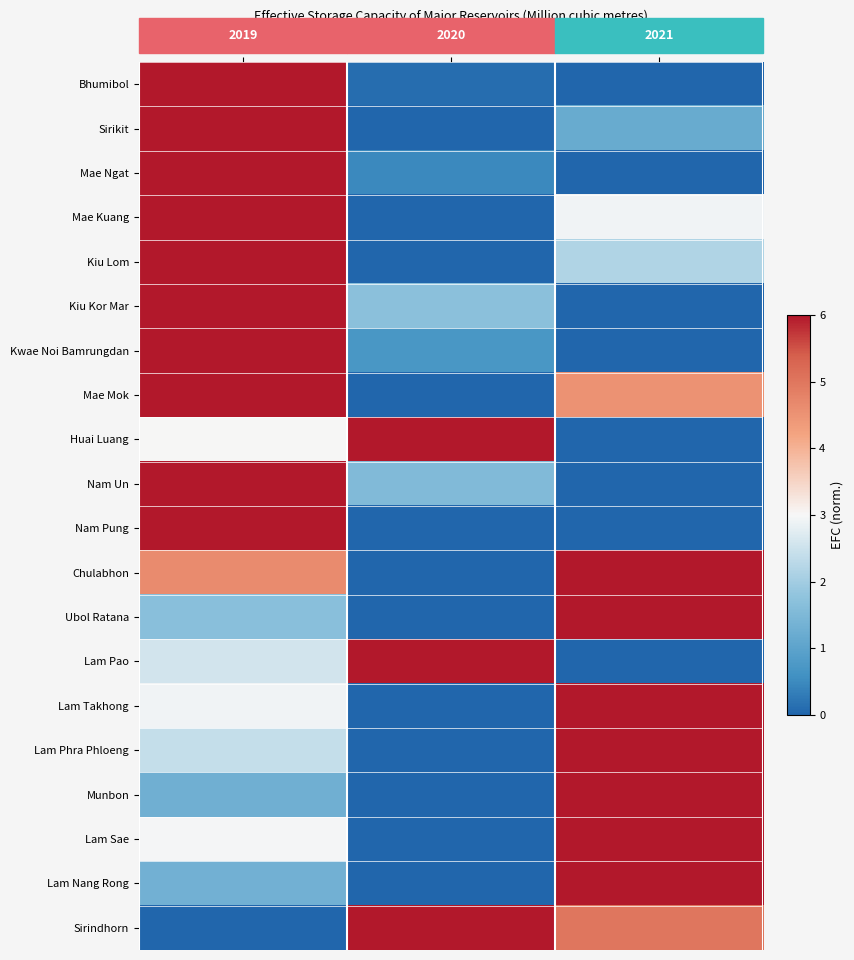

The value of Lam Phra Phloeng at 2021 is 4.1. True or false?

False